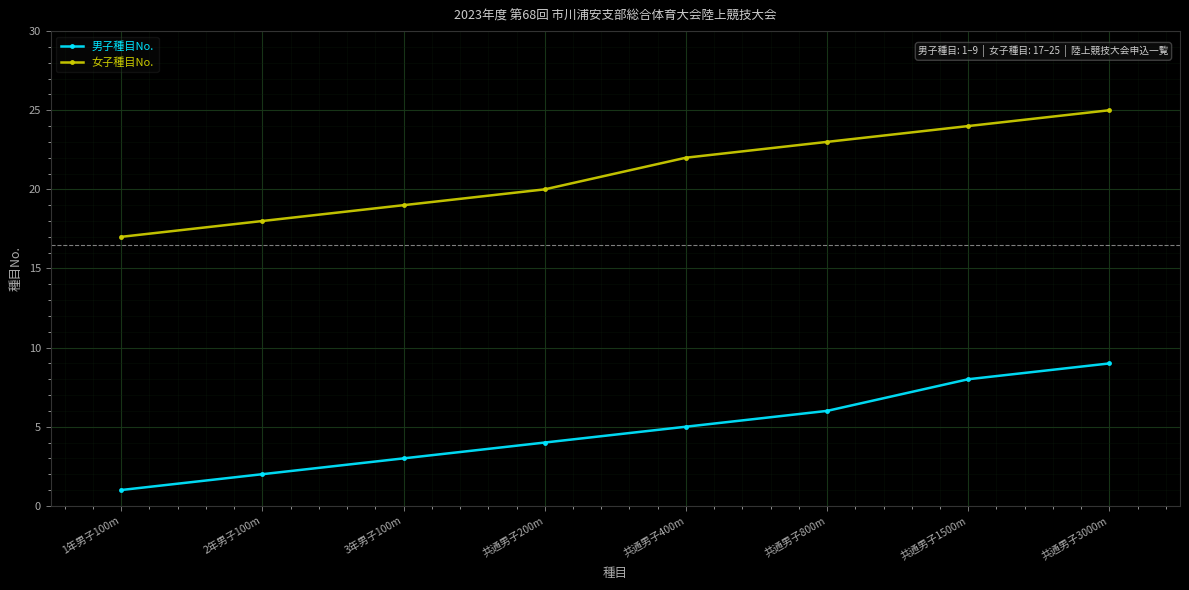

What is the difference between the maximum and minimum values in the 男子種目No. series?

8